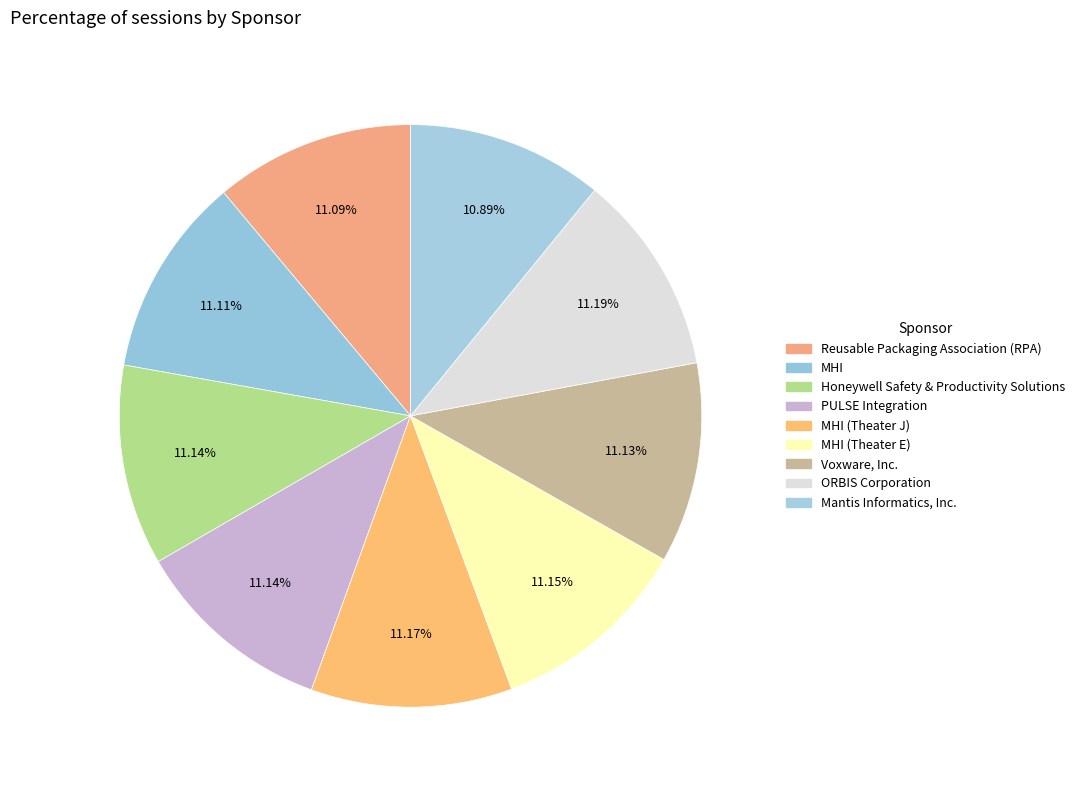

Does MHI (Theater E) account for over 50% of the chart?

No